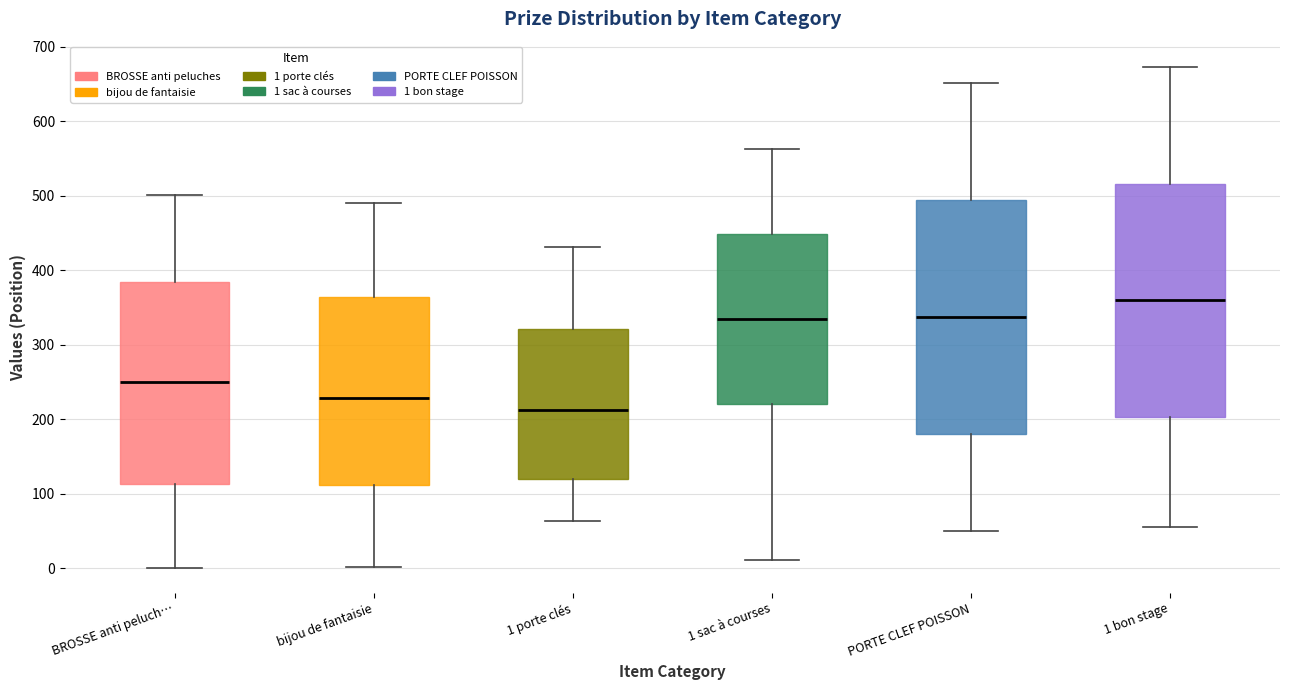

Where does the median line of the box for bijou de fantaisie sit on the y-axis? The values are not printed on the chart, so give them approximately, as read against the axis.

230